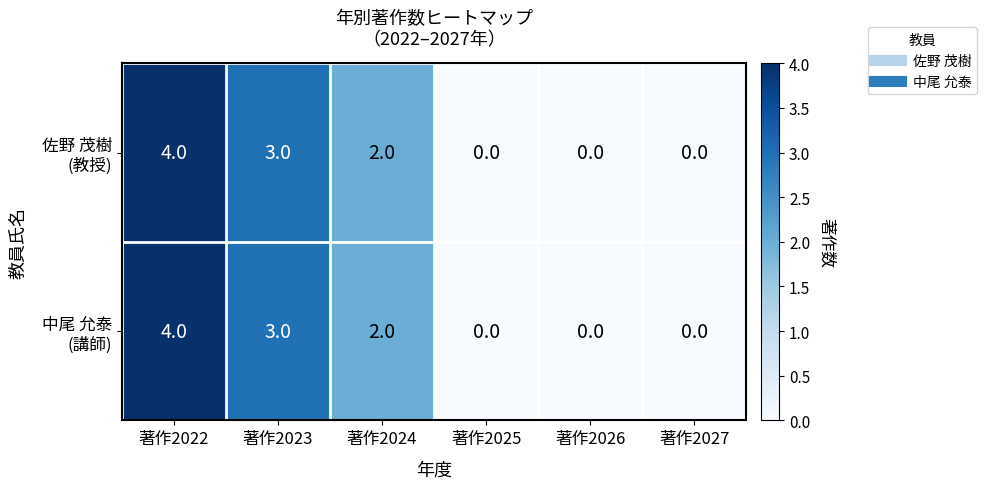

Which category has the highest value across all series?

著作2022